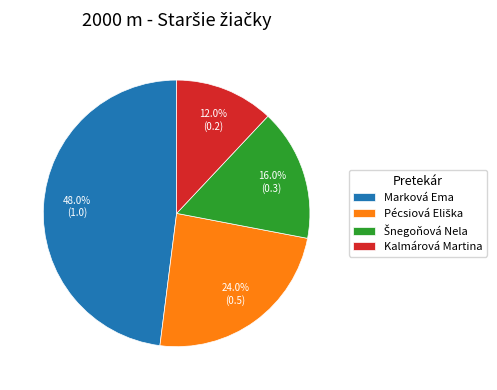

What portion of the pie excludes Kalmárová Martina?

88.0%